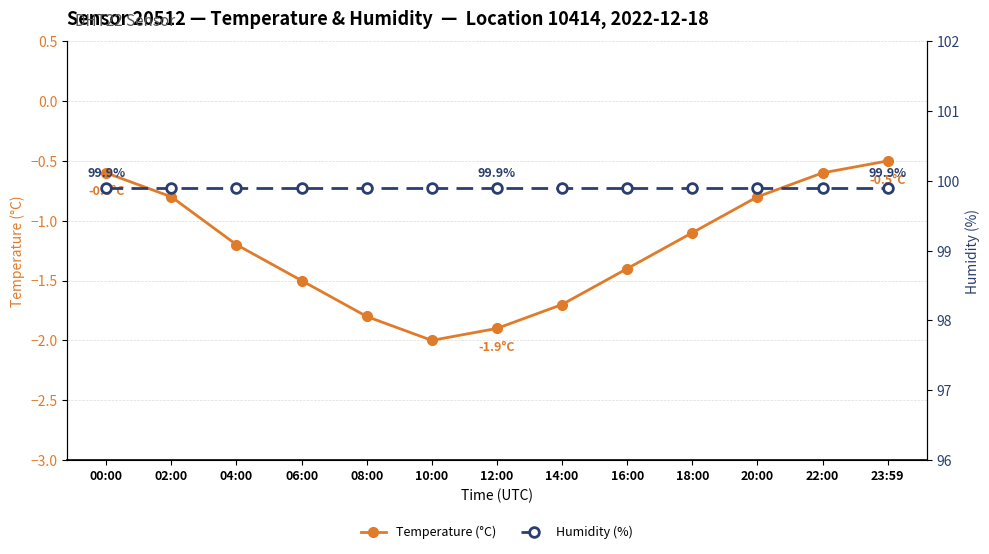

Which series has the widest spread of values?

Temperature (°C)